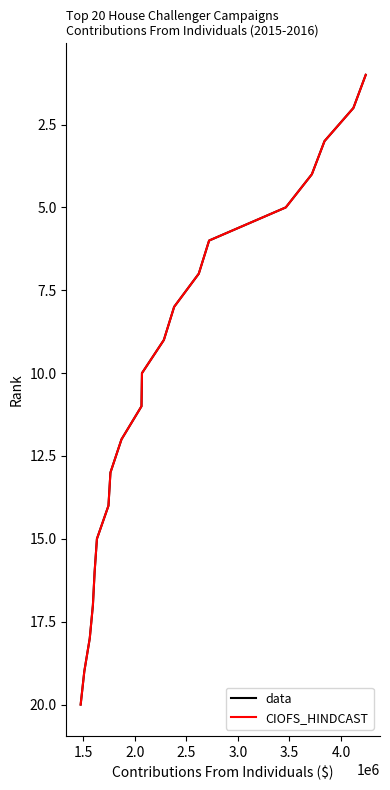

Is it true that CIOFS_HINDCAST equals 4 at 10?

False